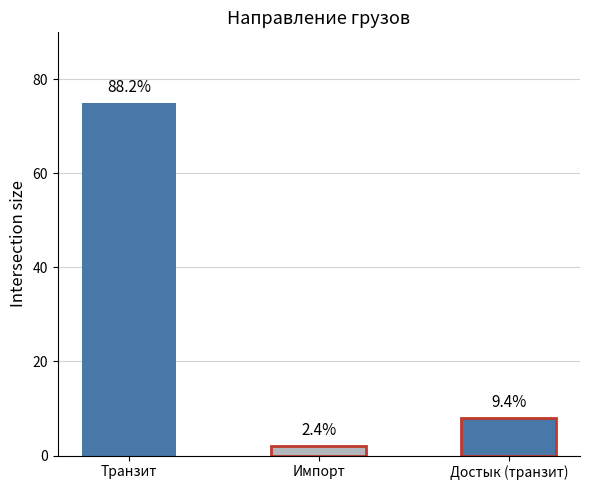

What is the approximate value at Импорт?

2